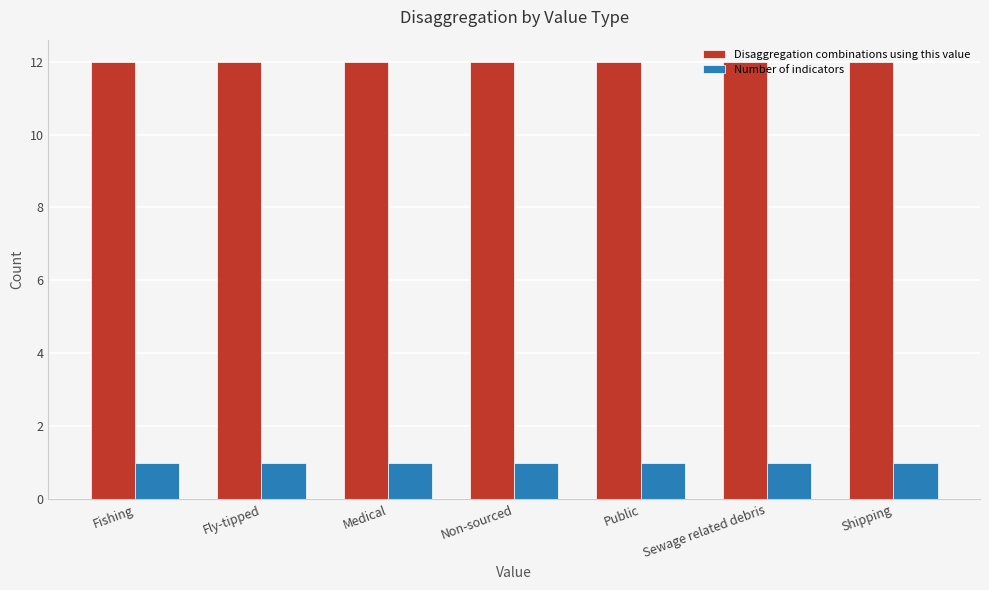

Reading right to left, transcribe all the data shown in this chart.

Disaggregation combinations using this value: 12	12	12	12	12	12	12
Number of indicators: 1	1	1	1	1	1	1